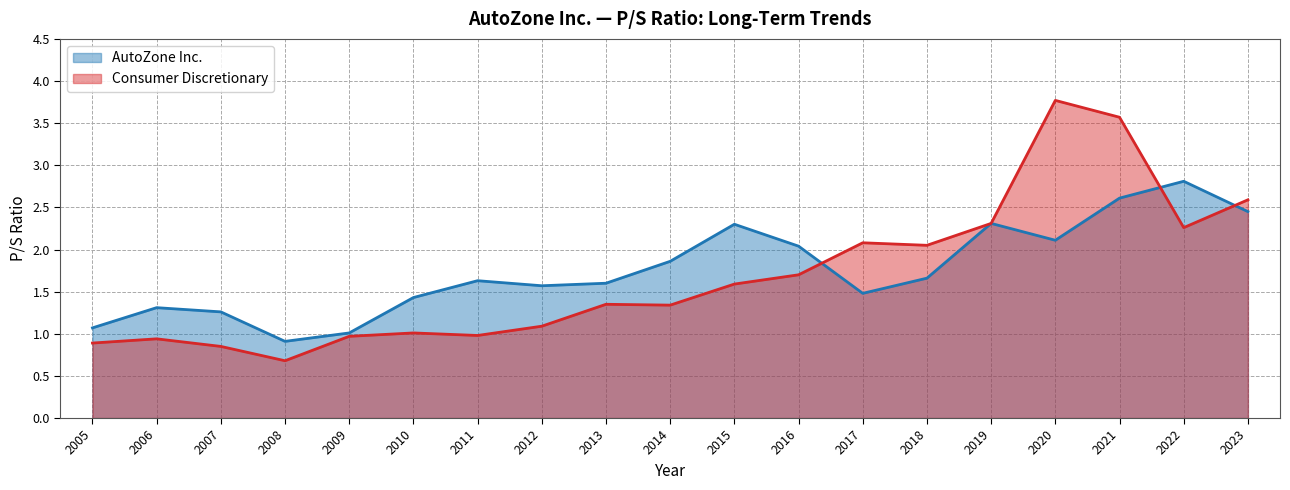

Where is the first local minimum for Consumer Discretionary?

2008